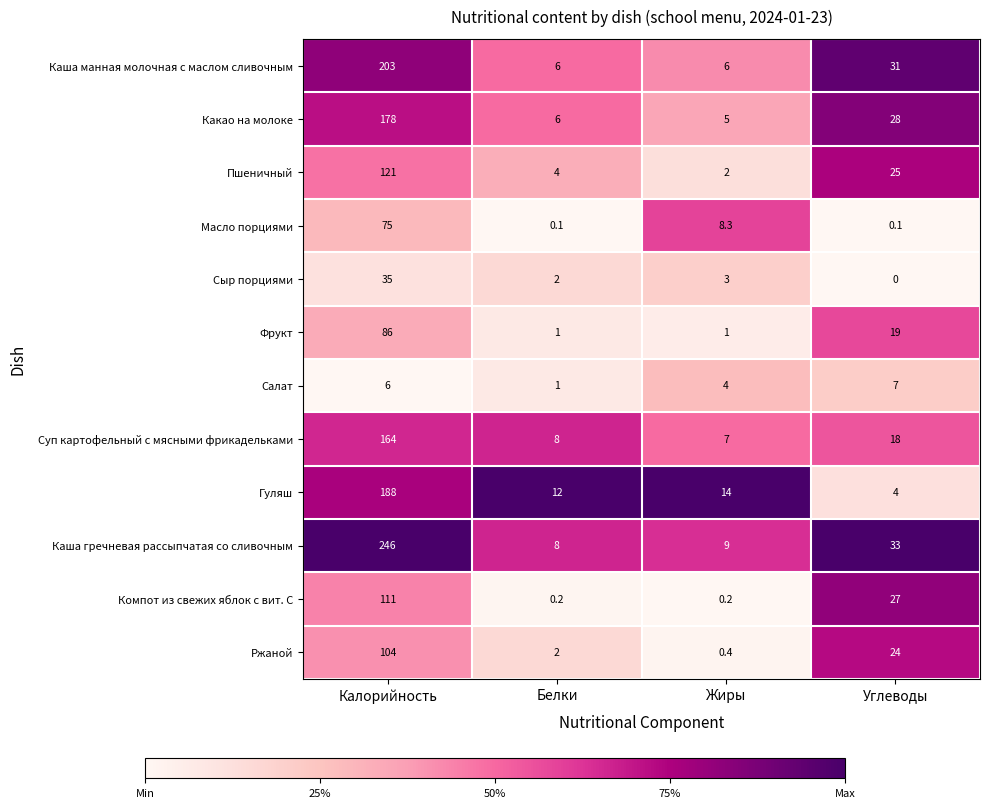

Rank the categories by Каша гречневая рассыпчатая со сливочным value from highest to lowest.

Калорийность, Углеводы, Жиры, Белки